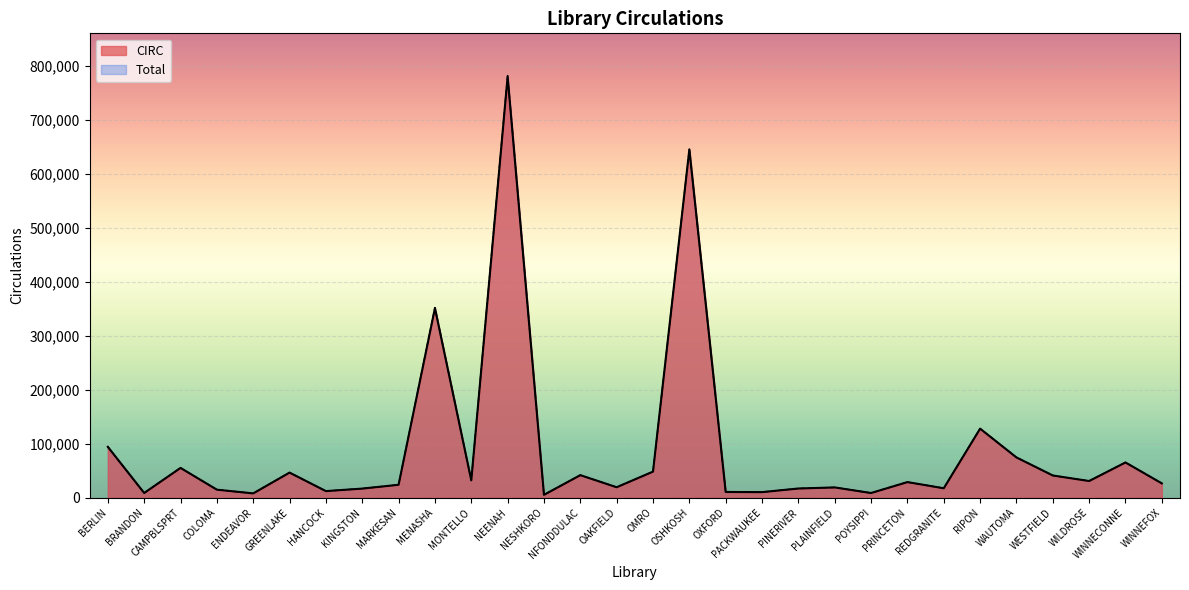

Reading right to left, list all the values displayed in this chart.

CIRC: 26682	65490	31045	41339	74806	128140	17638	29087	8841	19189	17190	10479	10762	645677	48505	19549	41953	5465	780634	32278	351526	24108	17034	12370	46688	8125	15040	55369	8874	94421
Total: 26684	65493	31235	41346	74806	128170	17639	29087	8841	19191	17190	10495	10762	645718	48509	19550	41954	5465	782585	32278	352617	24108	17034	12370	46688	8125	15042	55369	8874	94467